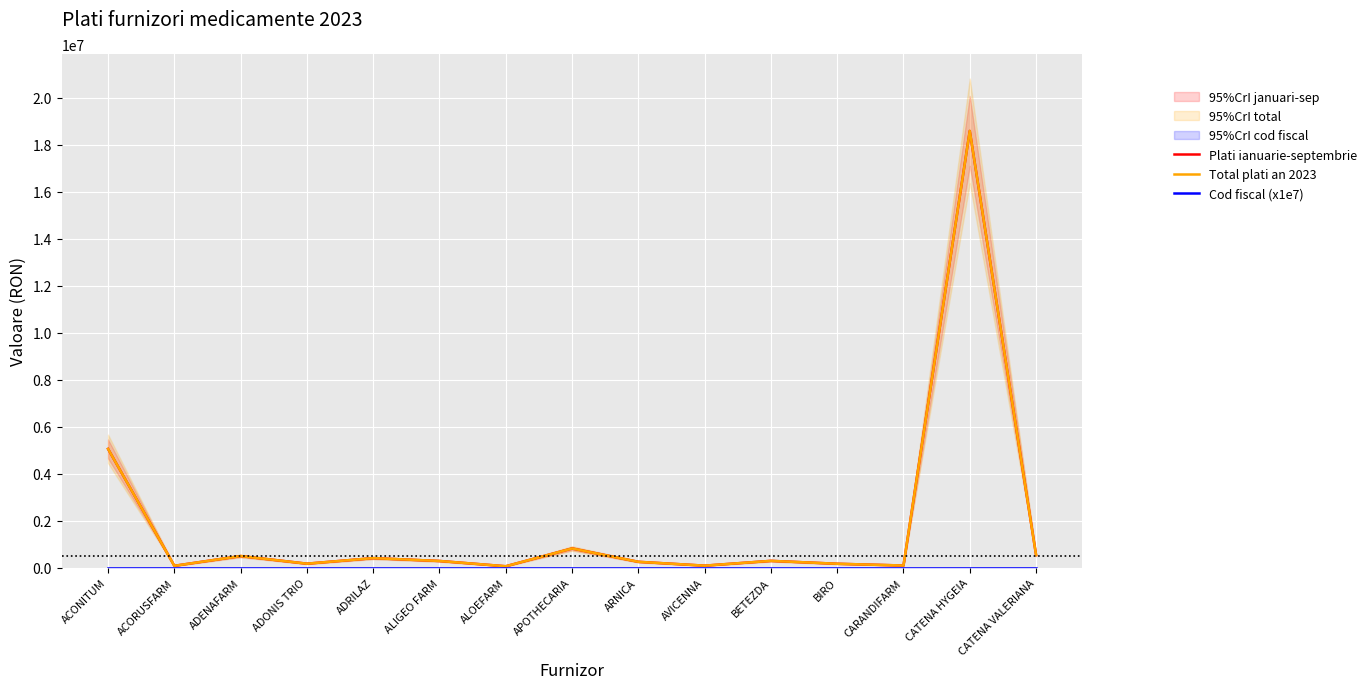

What is the value of the Total plati an 2023 point at the 9th from the left?

254833.4